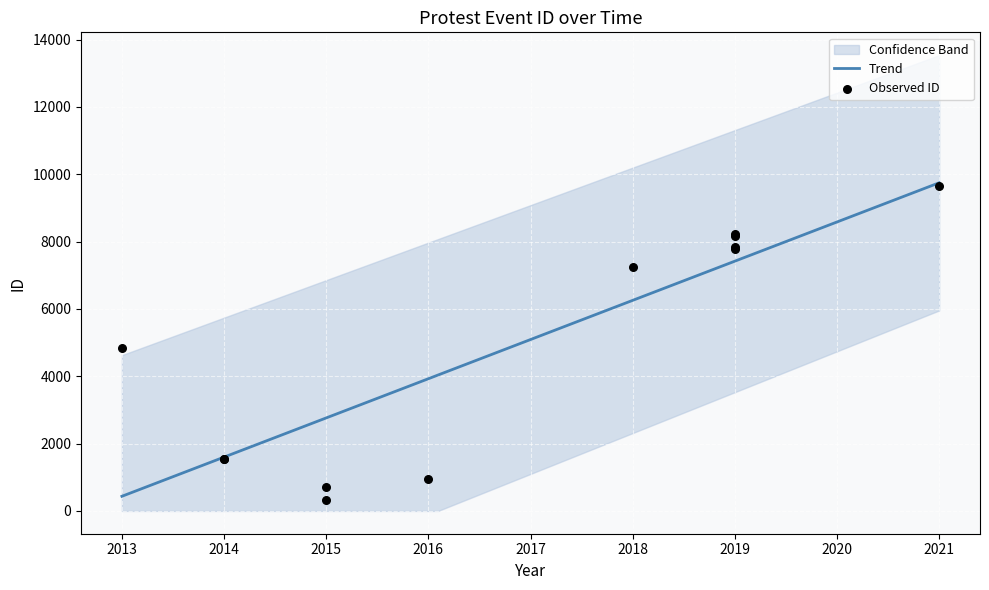

What is the change in value from 2019-08-26 to 2021-01-14?

+1851